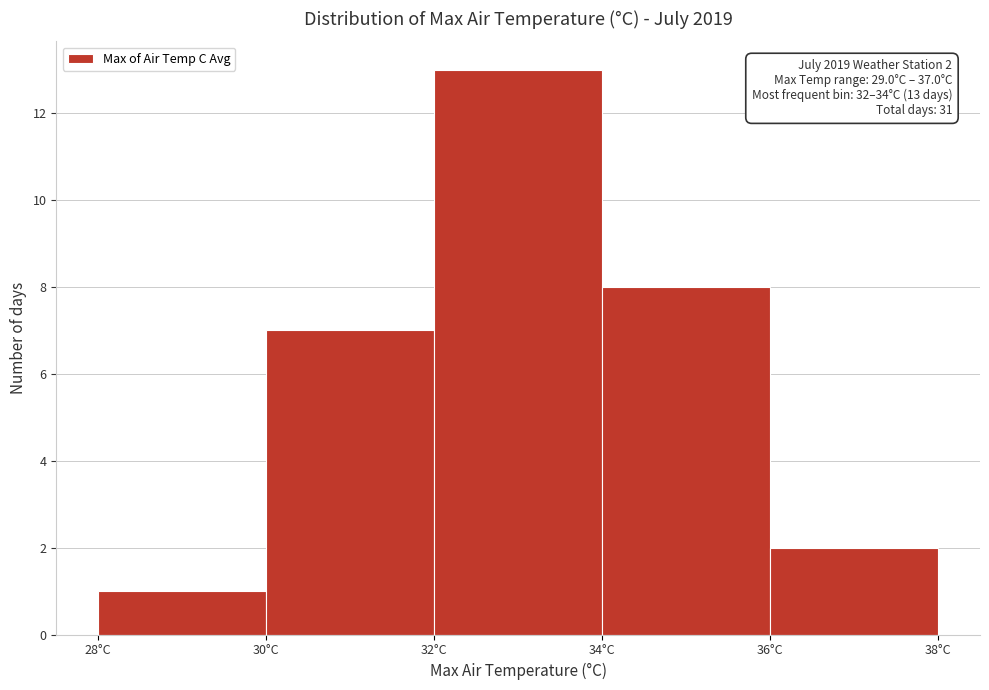

Over which range of the x-axis is the bar tallest?

32 to 34